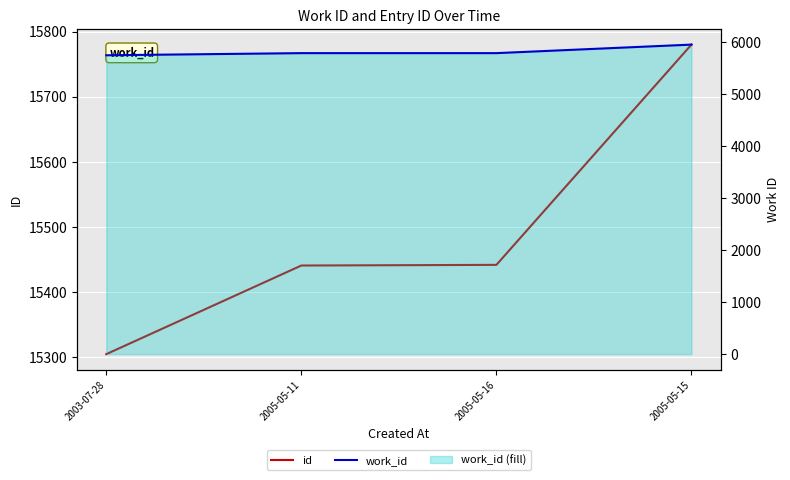

What is the spread (max minus min) of values at 2003-07-28?

9559